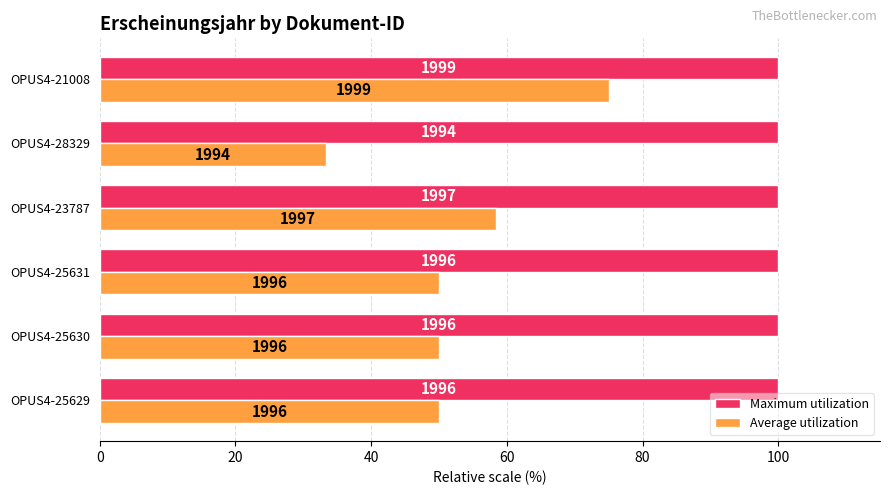

What are all the series names shown in the legend?

Maximum utilization, Average utilization